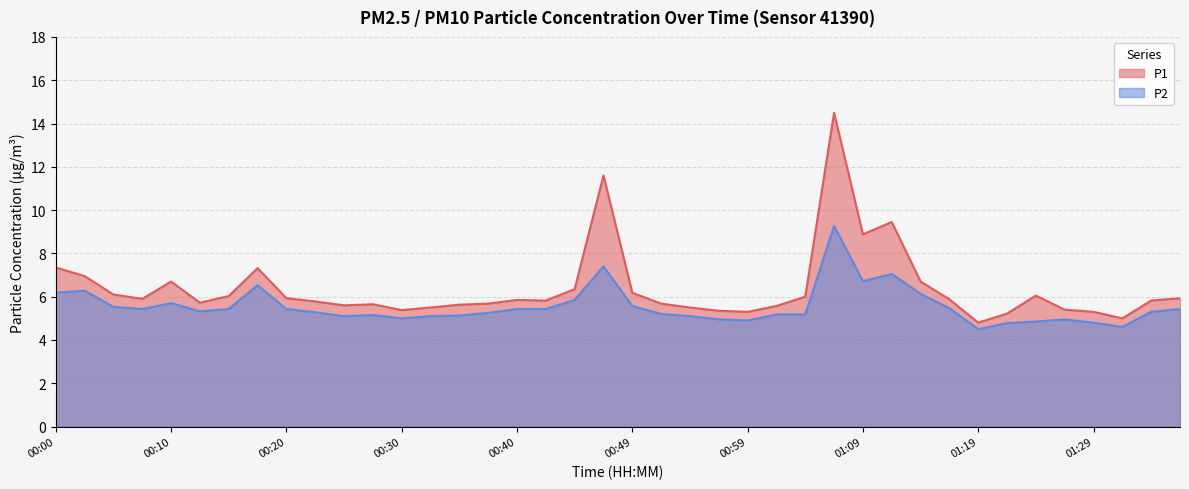

Which series has the largest total across all categories?

P1